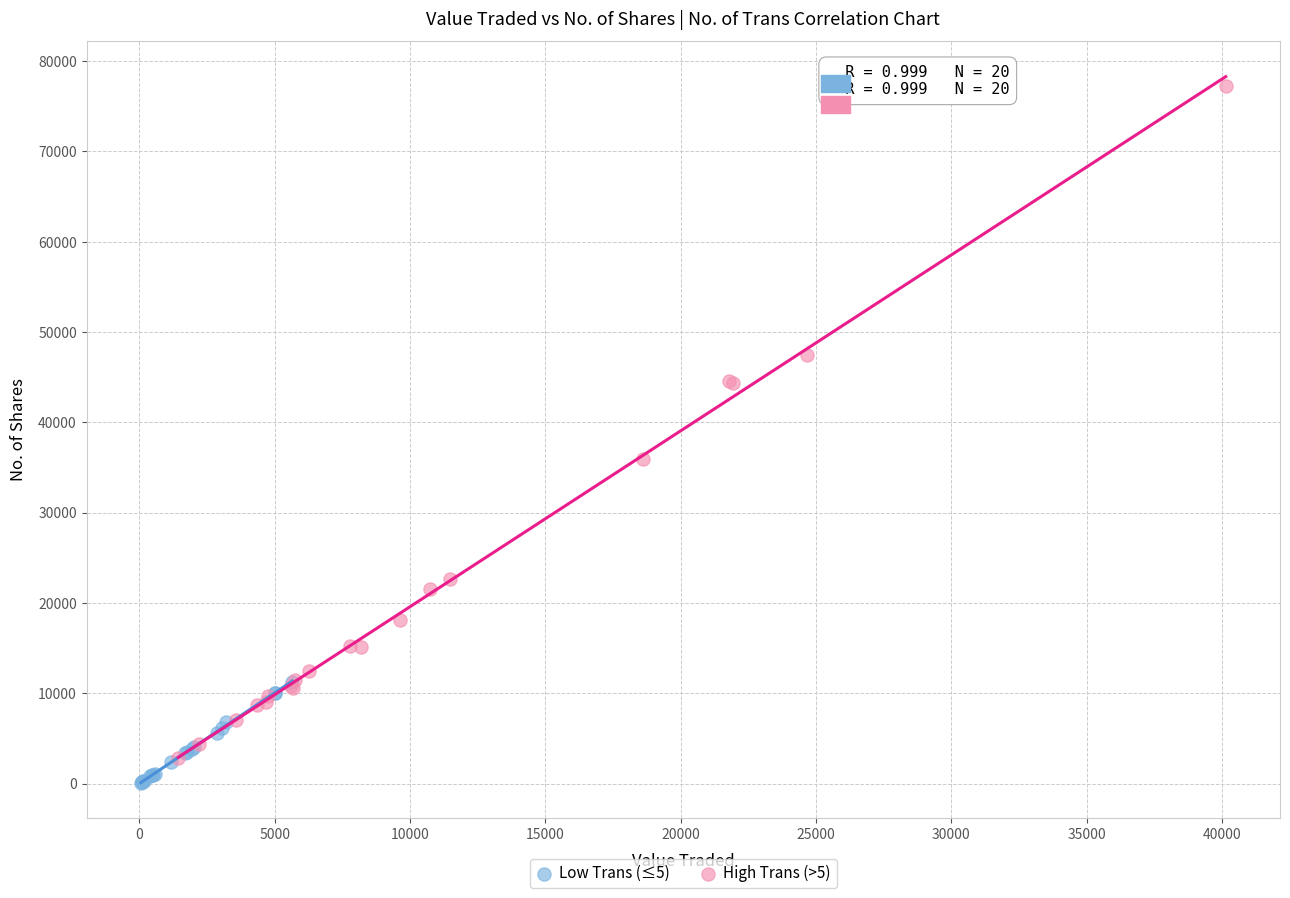

Which series contains the highest Y value?

High Trans (>5)